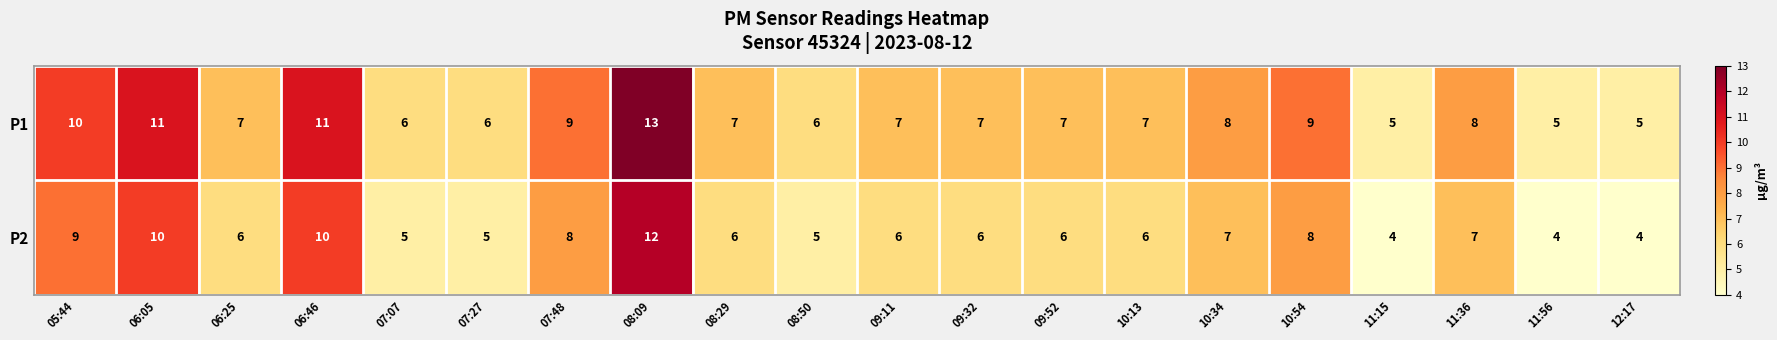

At which label does P1 first exceed 7?

05:44